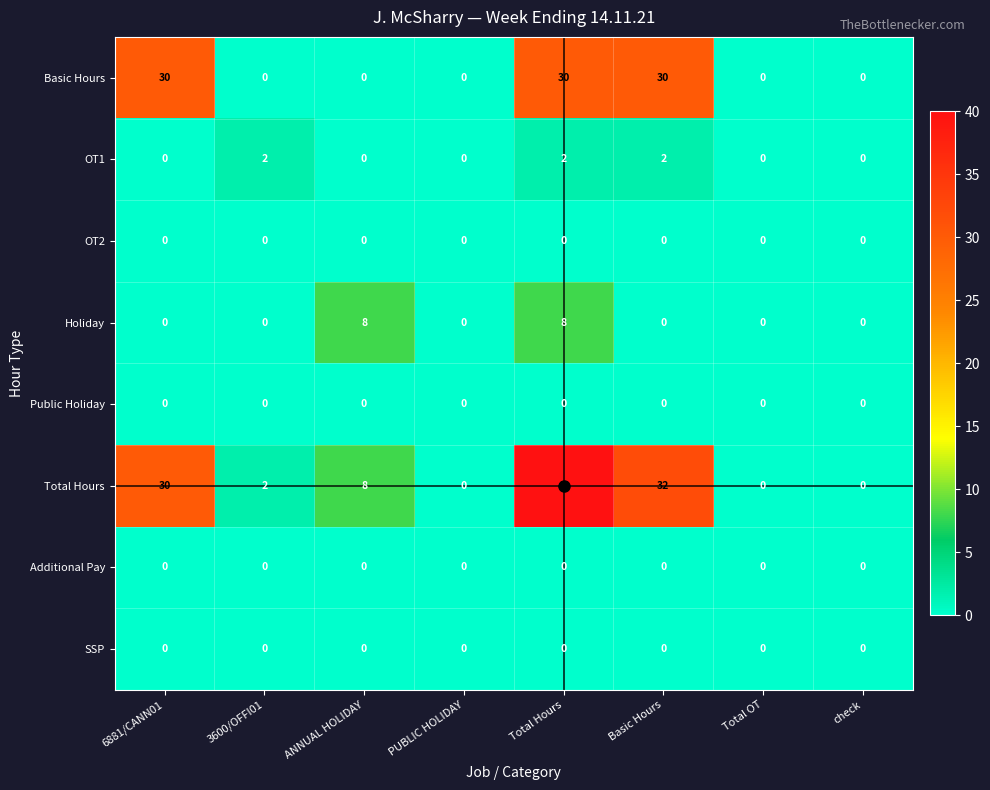

Which series has the widest spread of values?

Total Hours